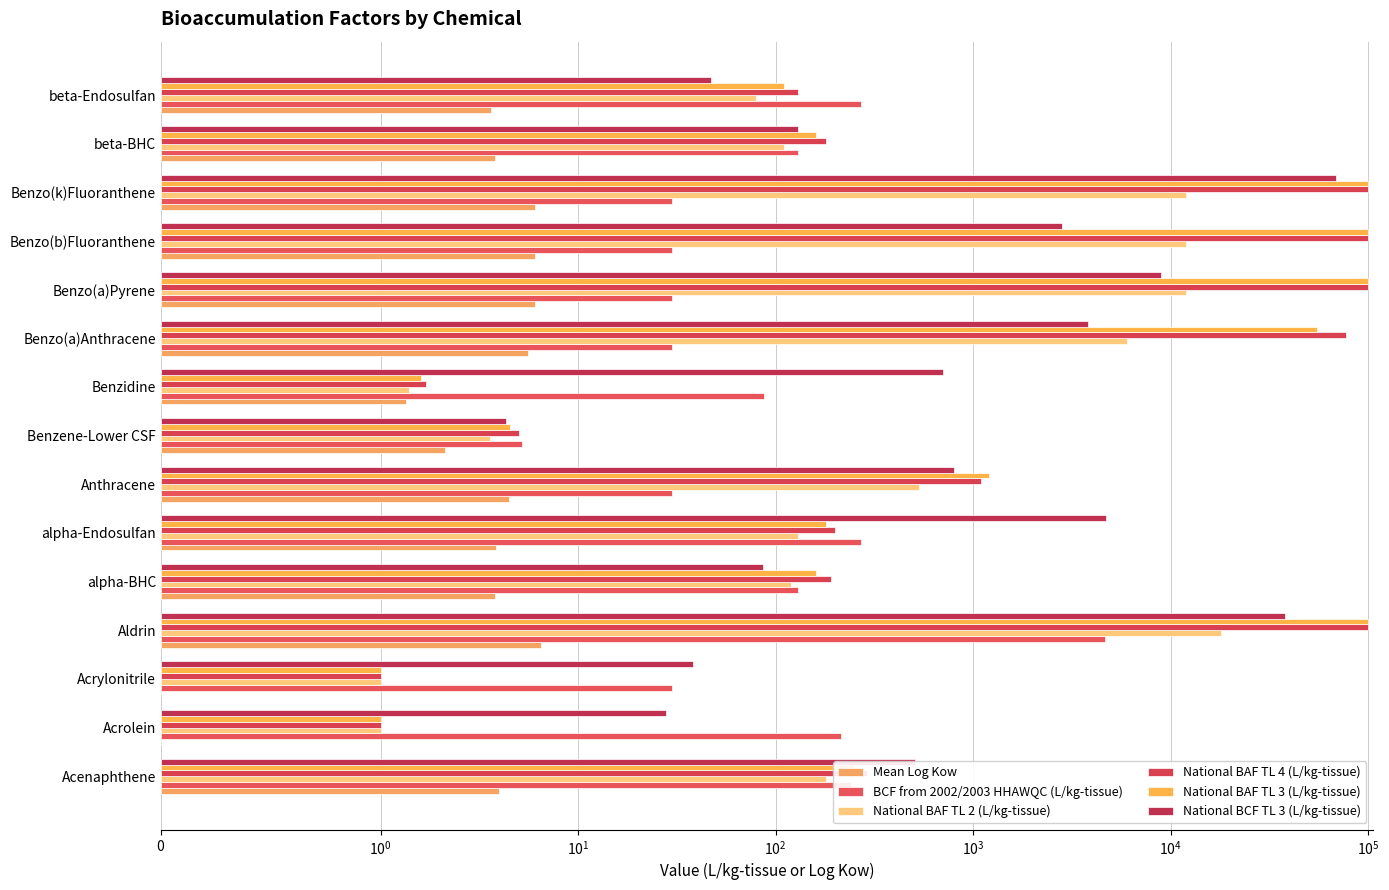

Is it true that National BAF TL 3 (L/kg-tissue) equals 58835.5 at Benzo(b)Fluoranthene?

False